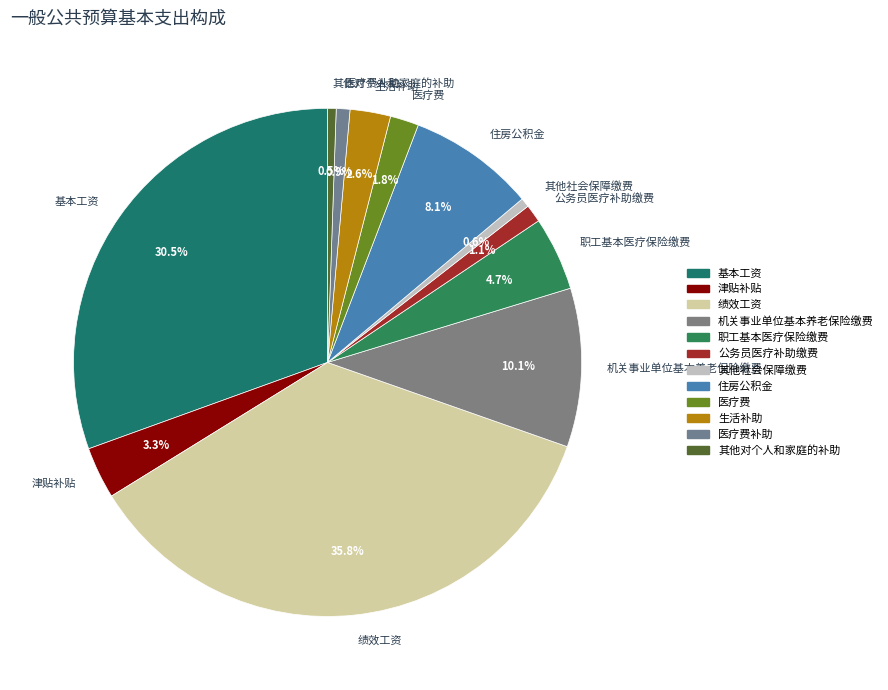

Which category has the biggest portion of the pie?

绩效工资